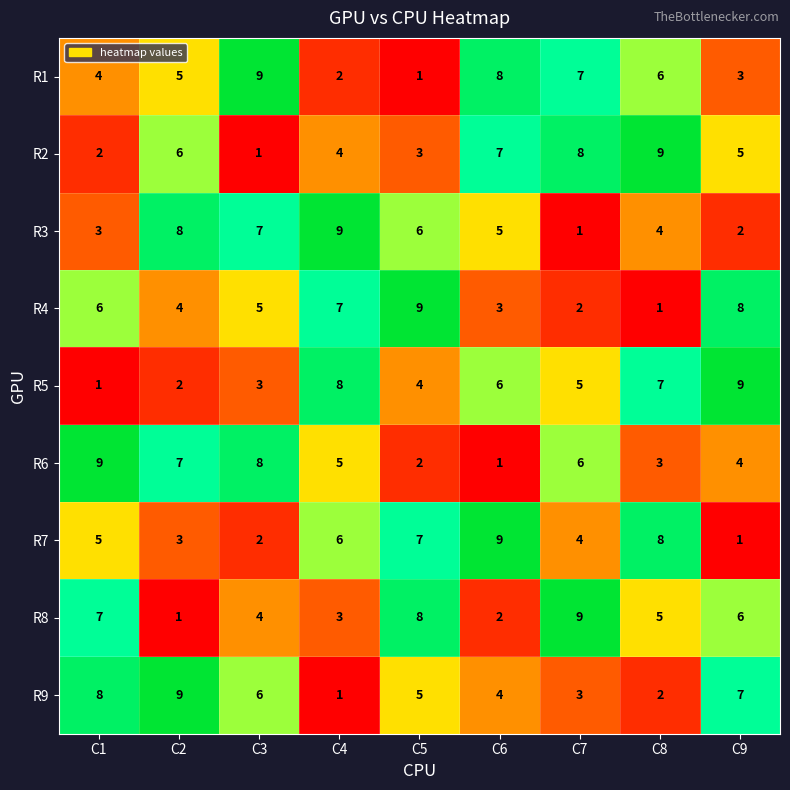

Which series changed the most between C5 and C6?

R1